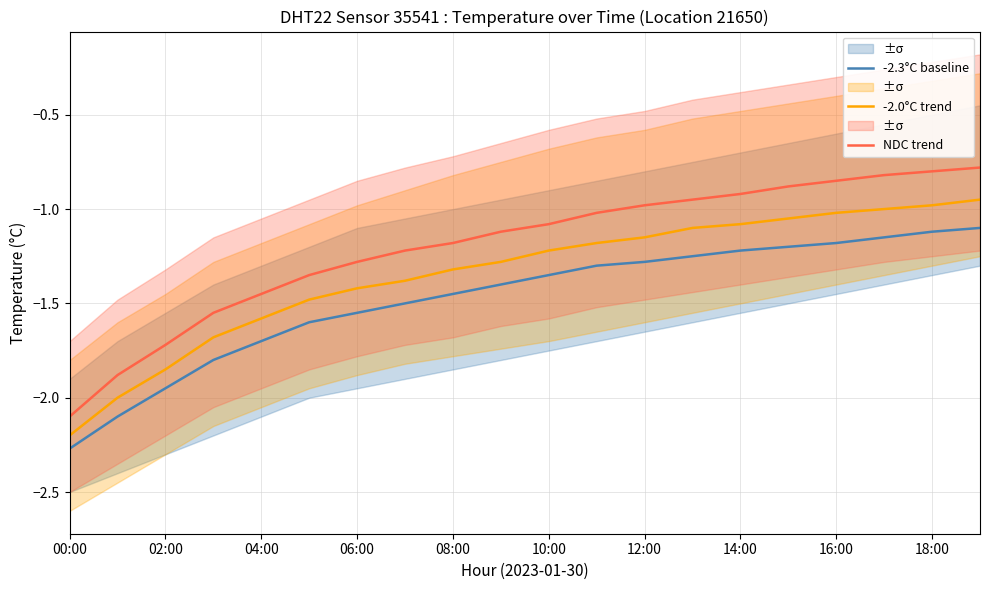

What is the value of the -2.3°C baseline point at the 1st from the left?

-2.3